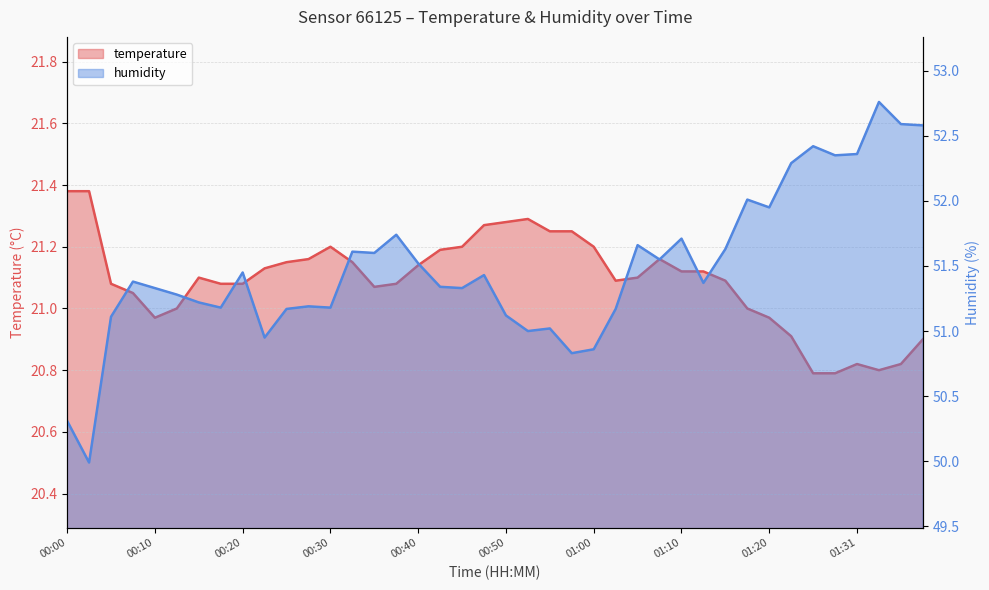

What is the spread (max minus min) of values at 01:25?

31.6